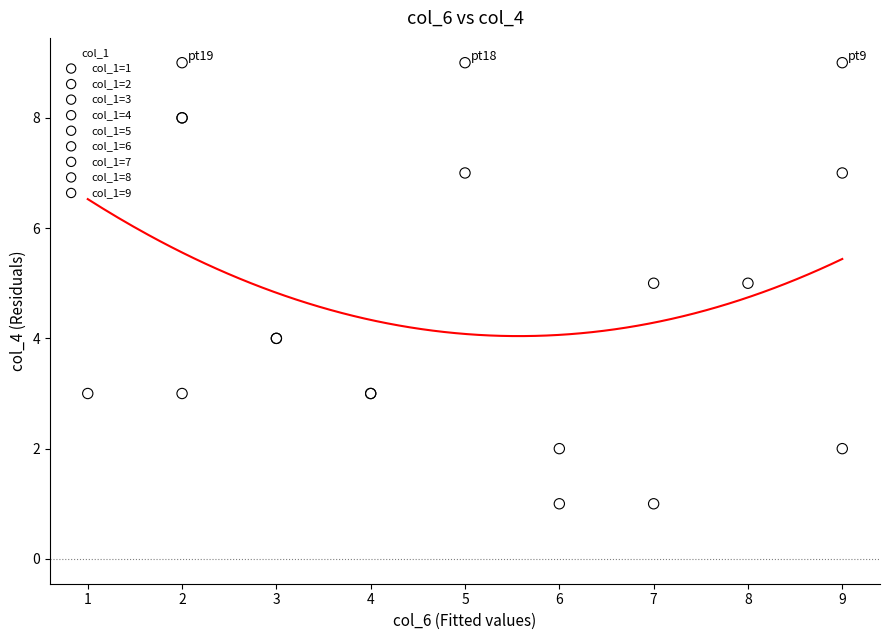

What are all the series names shown in the legend?

col_1=1, col_1=2, col_1=3, col_1=4, col_1=5, col_1=6, col_1=7, col_1=8, col_1=9